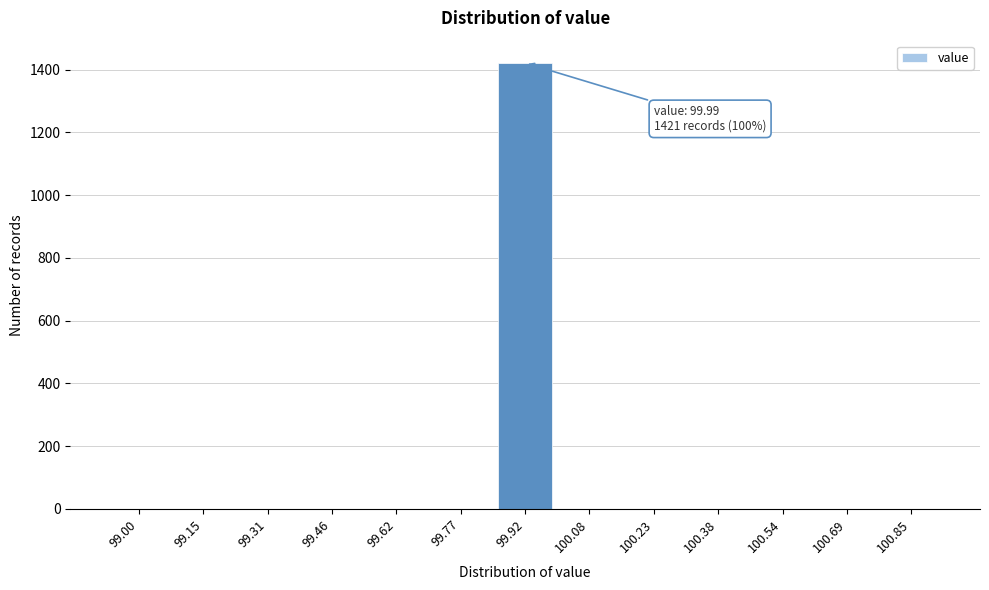

Reading right to left, list all the values displayed in this chart.

100.85=0	100.69=0	100.54=0	100.38=0	100.23=0	100.08=0	99.92=1421	99.77=0	99.62=0	99.46=0	99.31=0	99.15=0	99.00=0